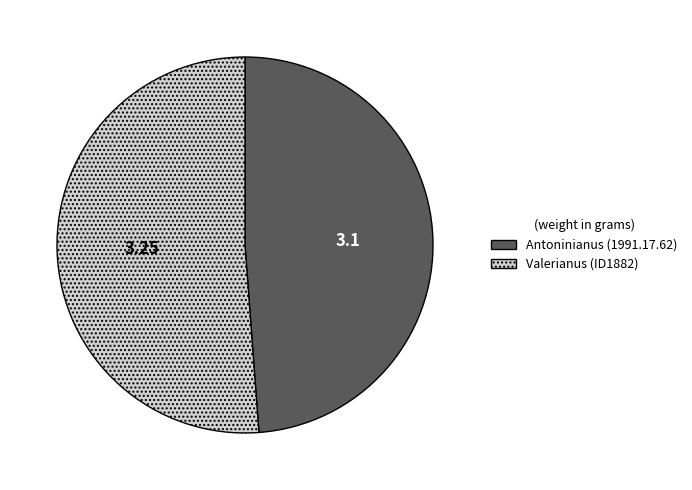

Rank the categories by value from highest to lowest.

Valerianus (ID1882), Antoninianus (1991.17.62)